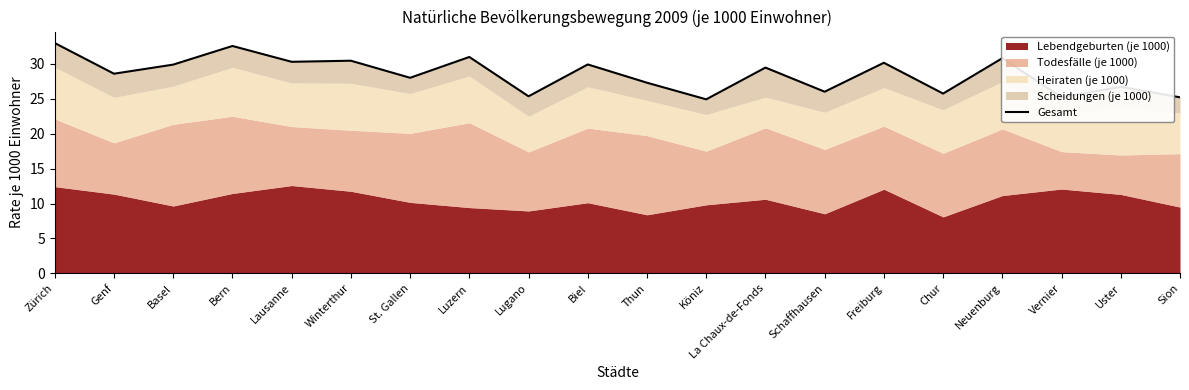

Rank the categories by value from highest to lowest.

Zürich, Bern, Luzern, Neuenburg, Winterthur, Lausanne, Freiburg, Biel, Basel, La Chaux-de-Fonds, Genf, St. Gallen, Thun, Uster, Schaffhausen, Chur, Lugano, Vernier, Sion, Köniz